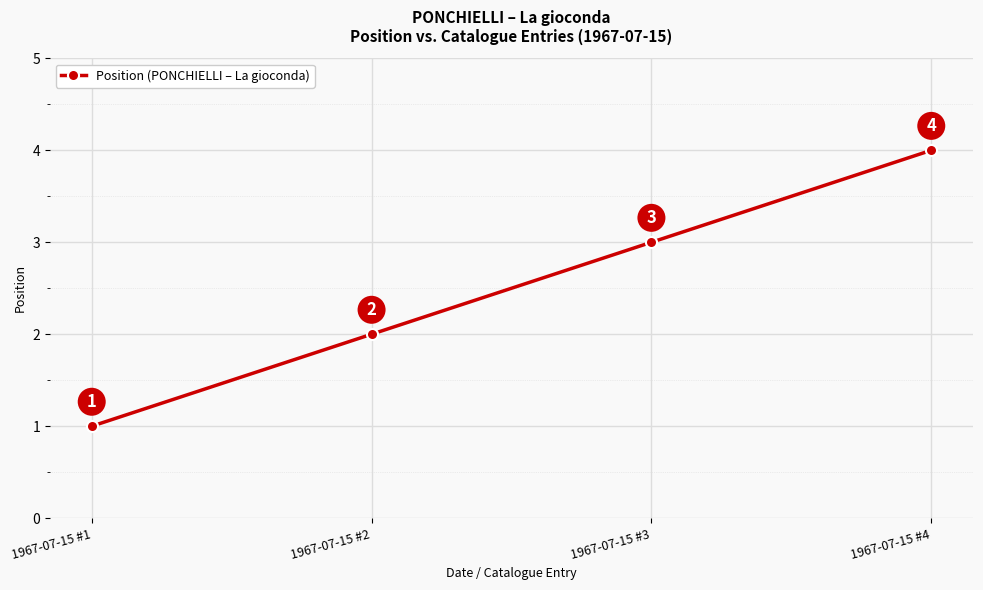

Which category has the highest value across all series?

1967-07-15 #4